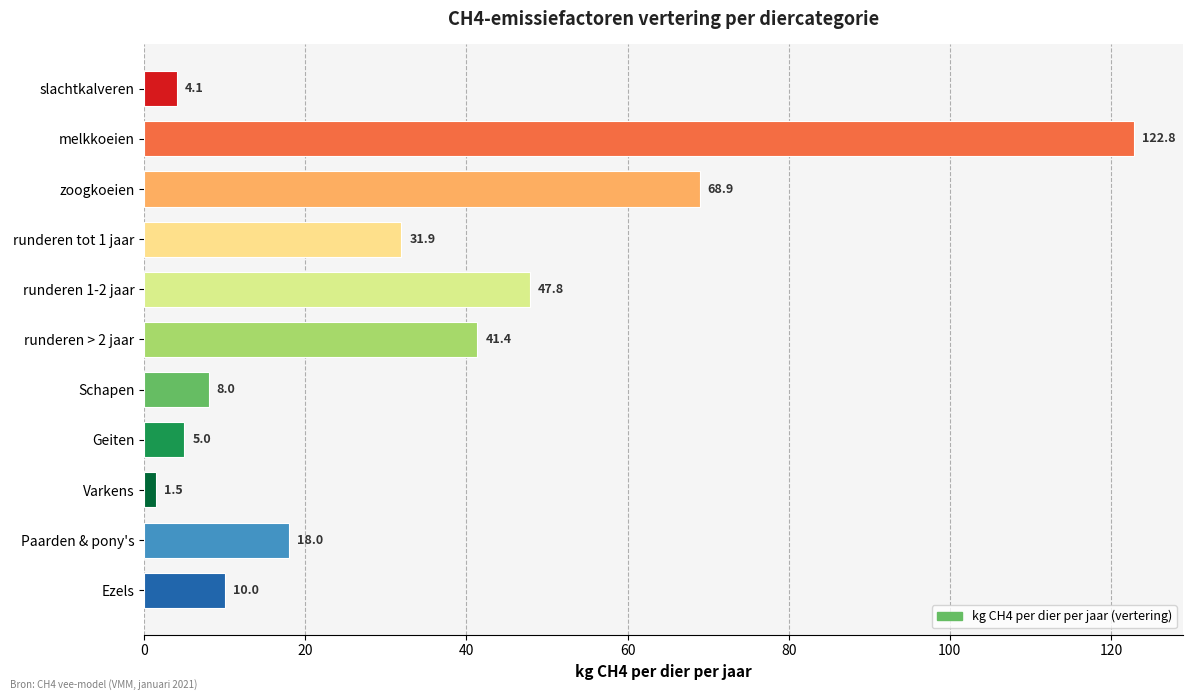

At which label is the value closest to 62?

zoogkoeien